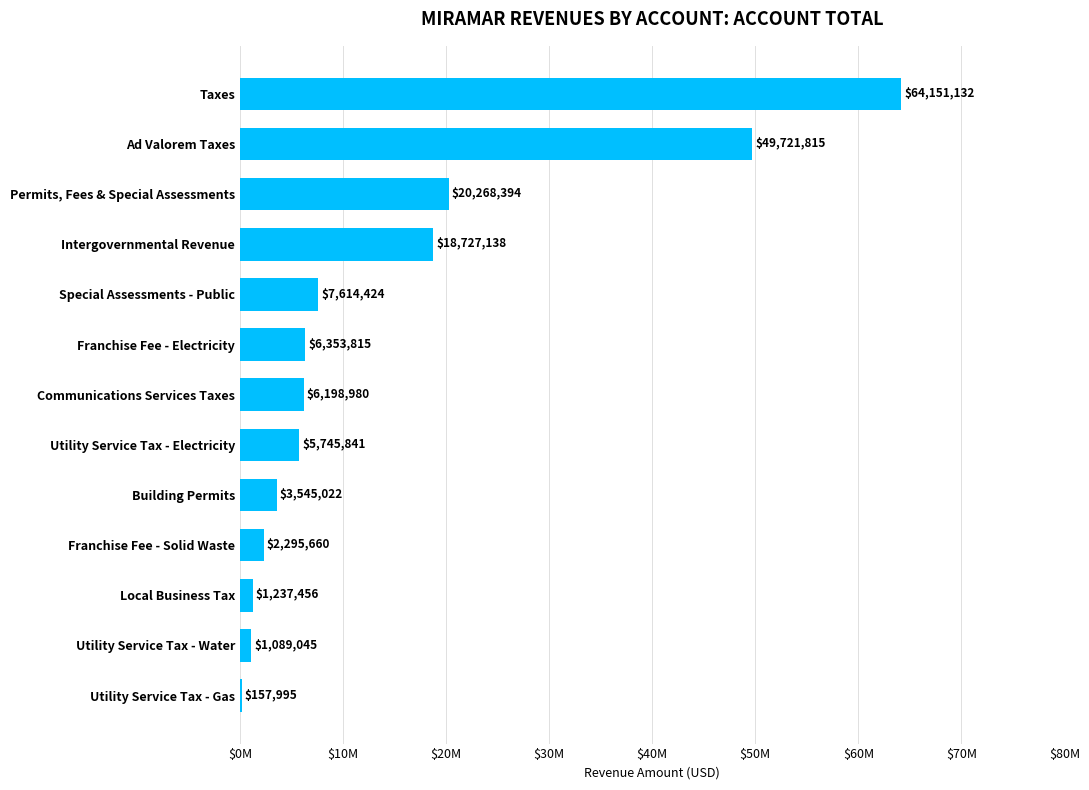

Are the bars horizontal?

Yes